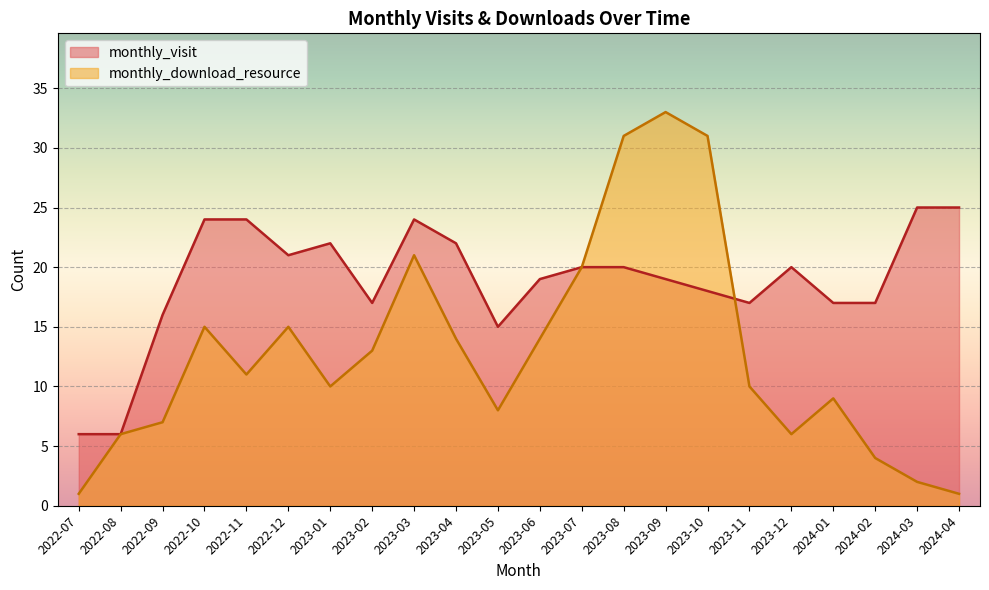

At how many categories does at least one series exceed 5?

22